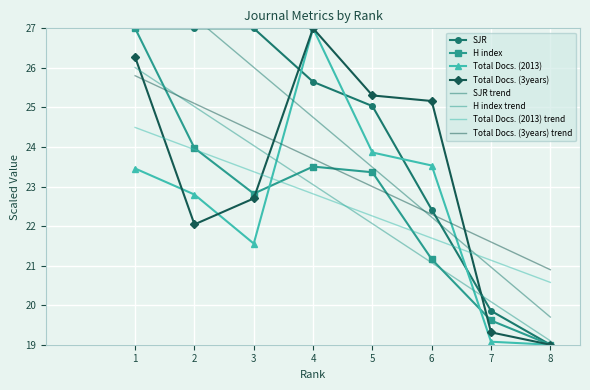

List the series in order of their peak value, highest first.

SJR, H index, Total Docs. (2013), Total Docs. (3years)